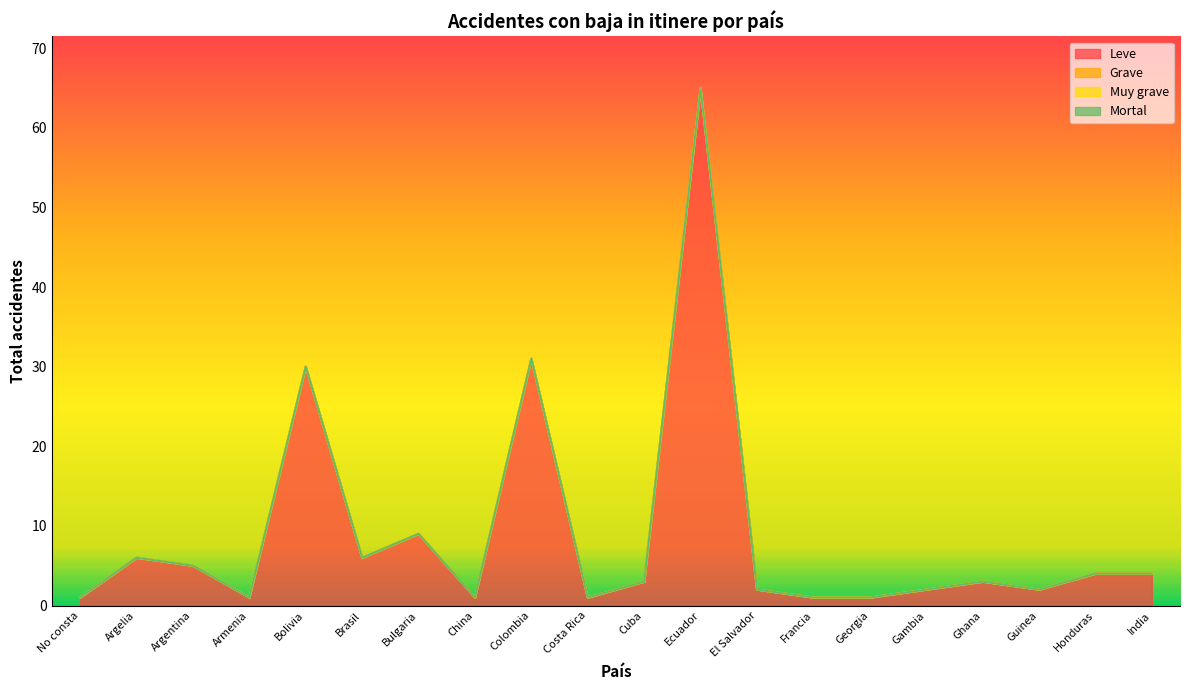

What is the spread (max minus min) of values at Ecuador?

65